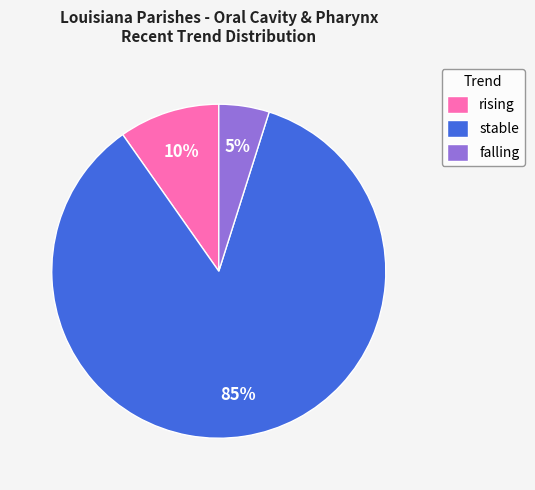

To the nearest percent, what percentage of the pie is stable?

85%